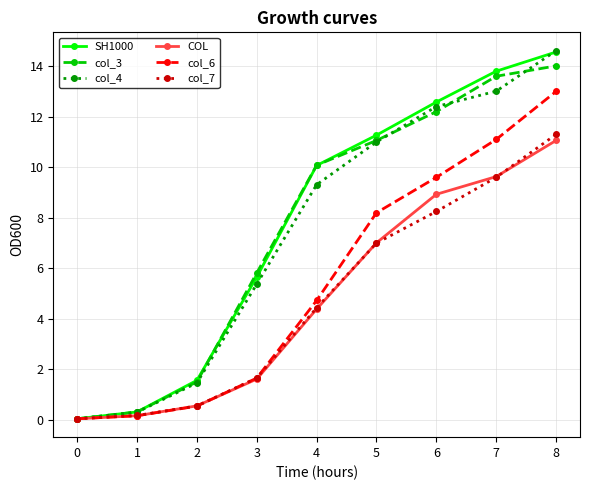

At which category is the sum across all series the highest?

8